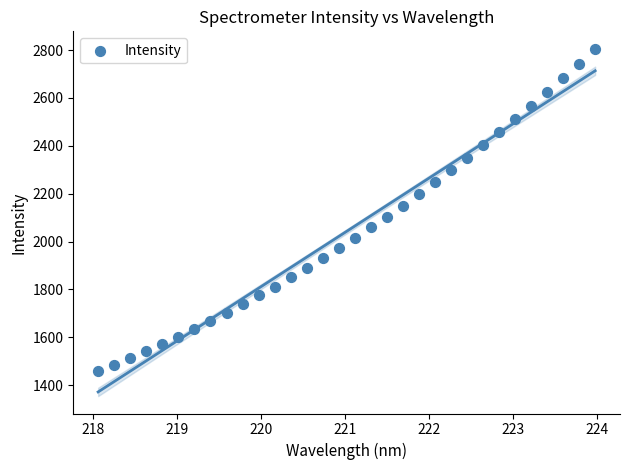

What is the range of Y values (max minus min)?

1346.3